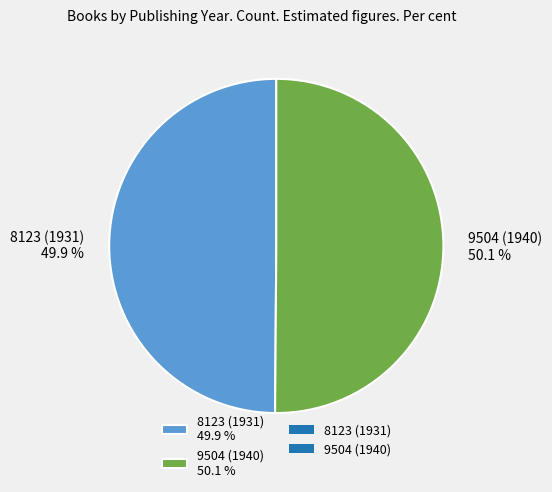

Is there any slice that represents more than half of the pie?

Yes